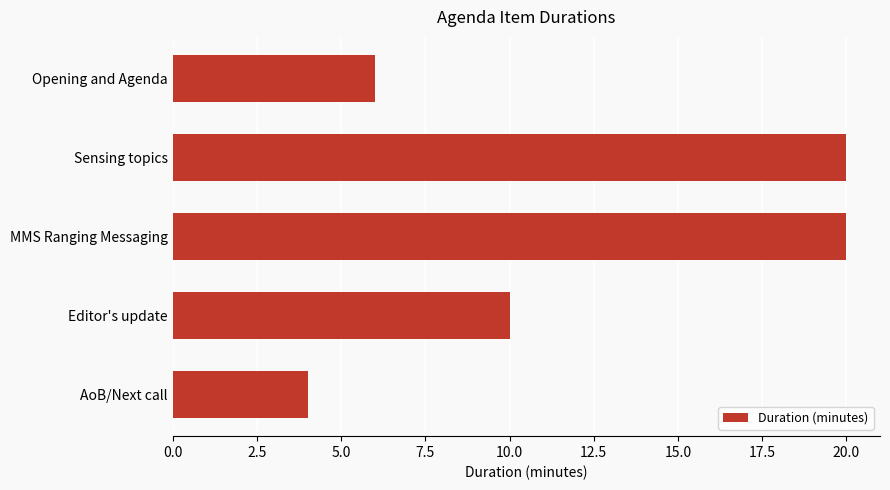

Which category has the lowest value across all series?

AoB/Next call